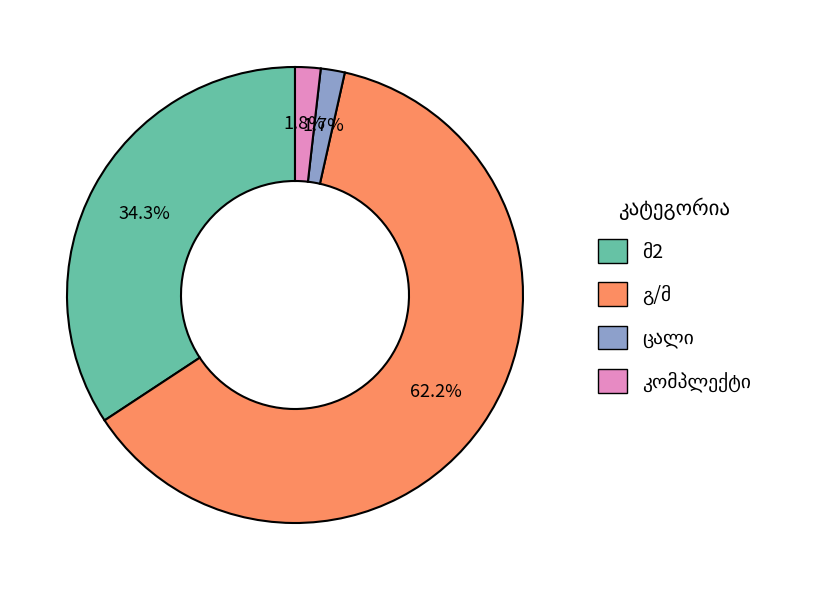

Is there any slice that represents more than half of the pie?

Yes